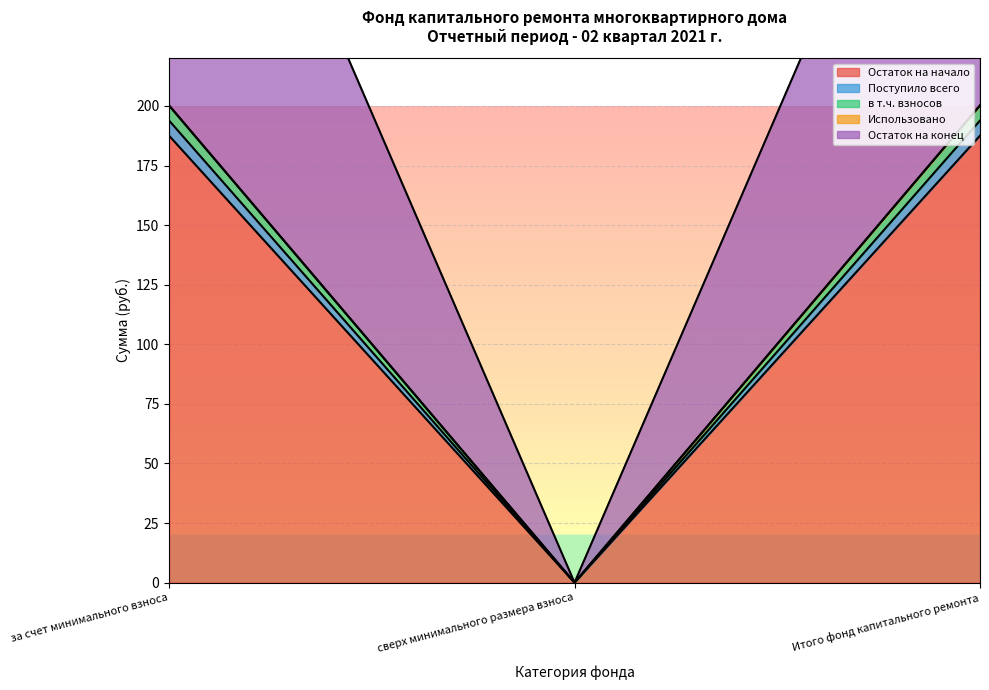

What is the average value of the Остаток на конец series?

262.7